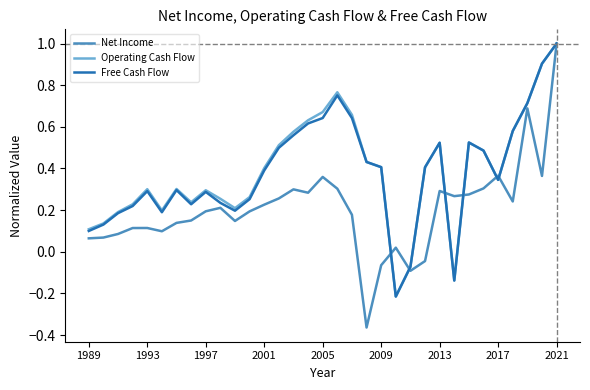

Which series has the largest range (max minus min)?

Net Income